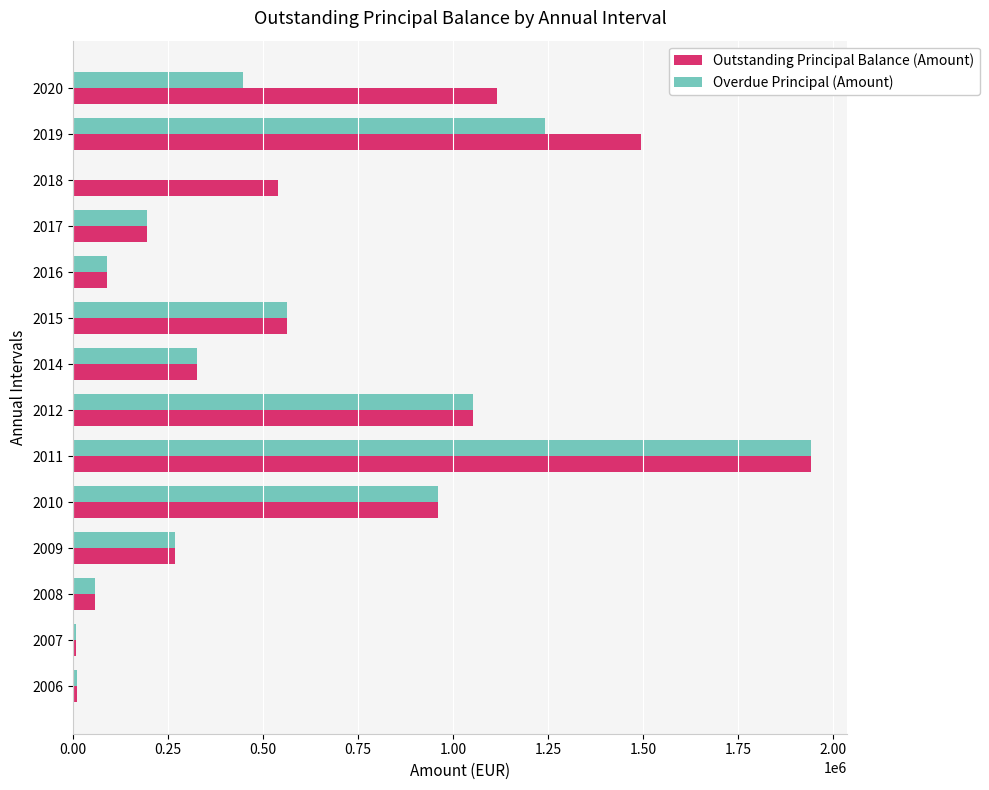

How many data points does each series have?

14